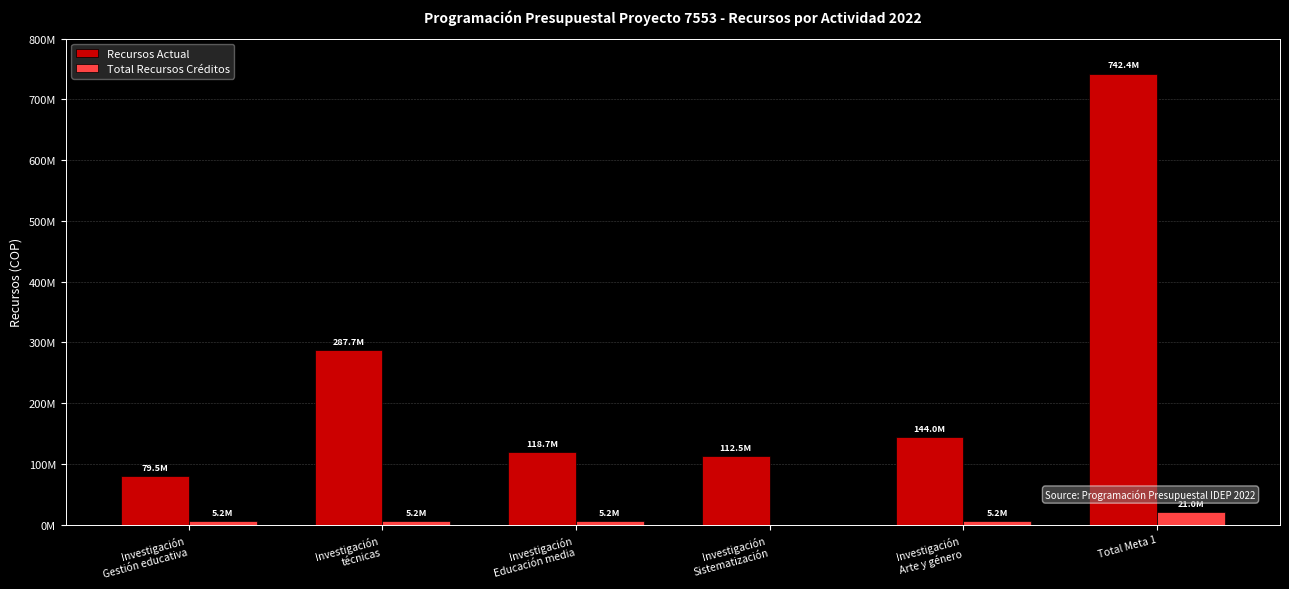

How many data points does each series have?

6